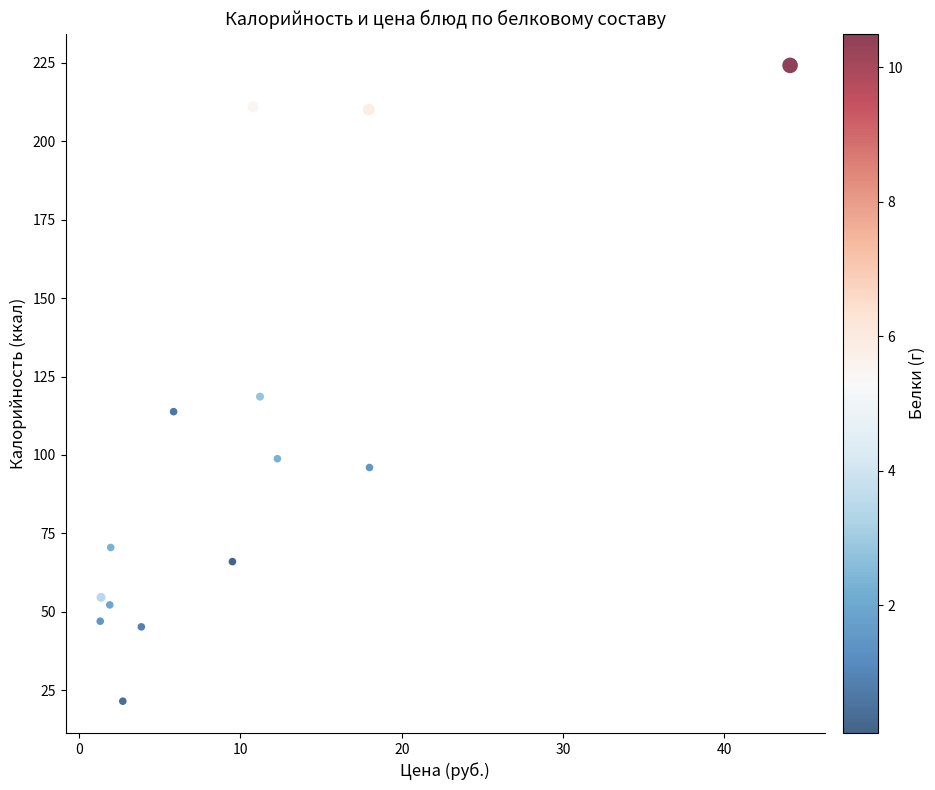

What Y value in the scatter plot is closest to 122?

118.6